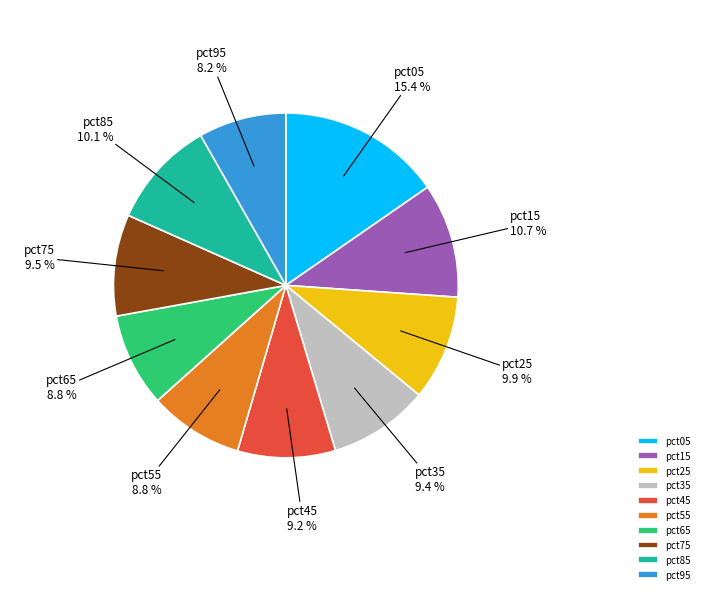

Does pct05 represent more than half of the total?

No